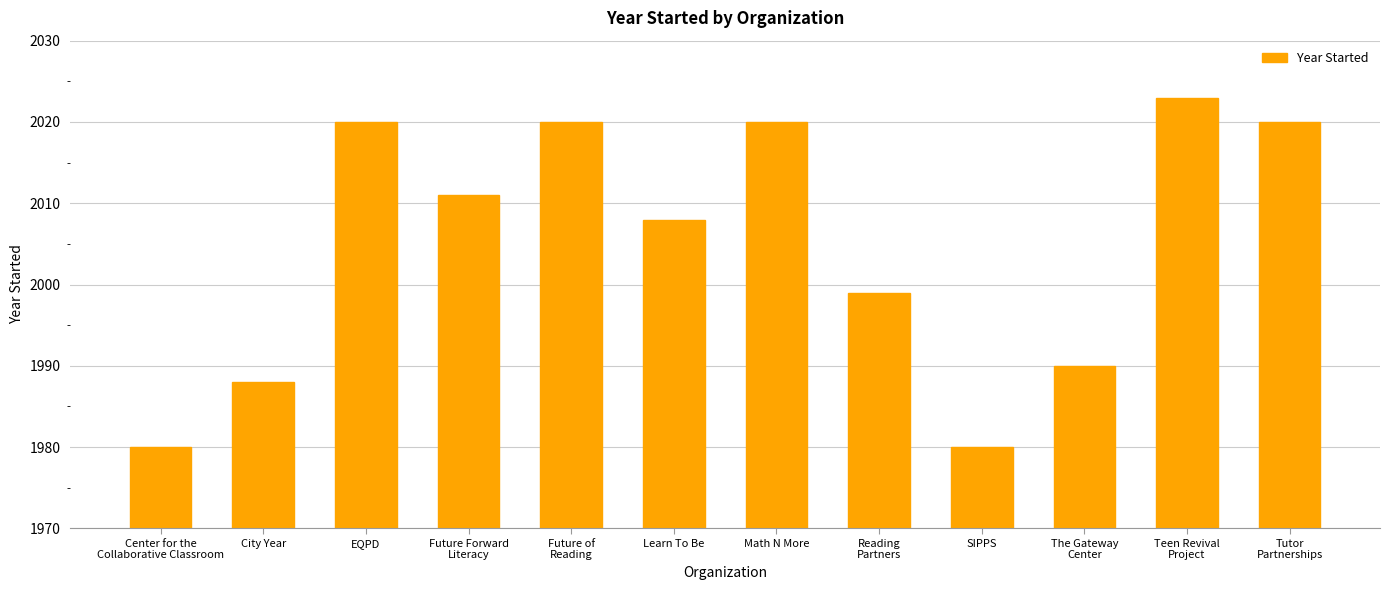

Between City Year and Reading
Partners, which is larger?

Reading
Partners